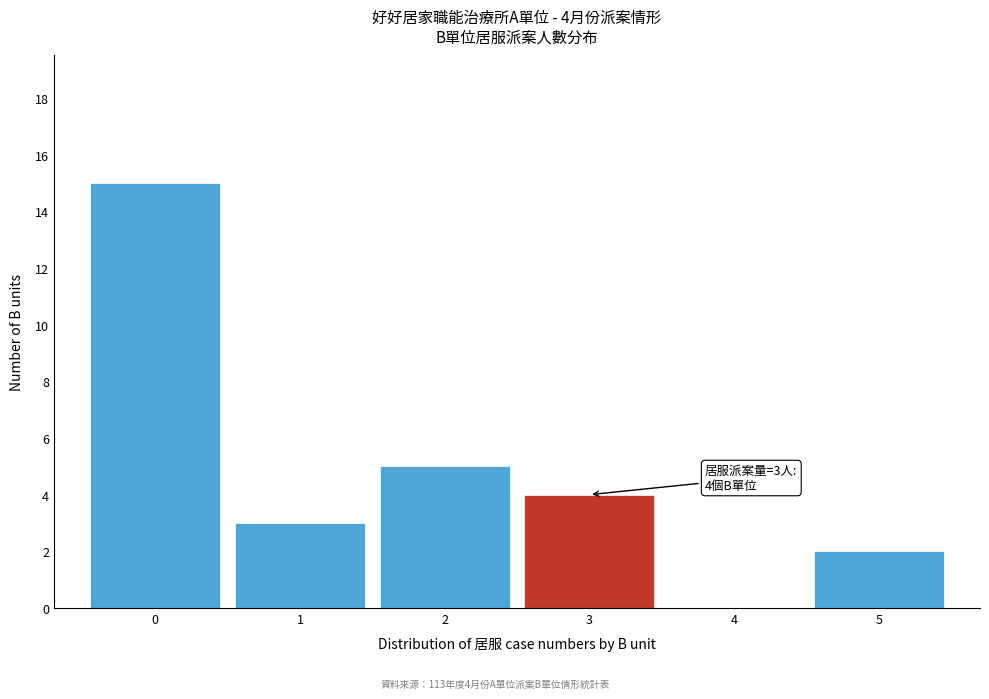

Which range on the x-axis has the tallest bar?

-0.5 to 0.5